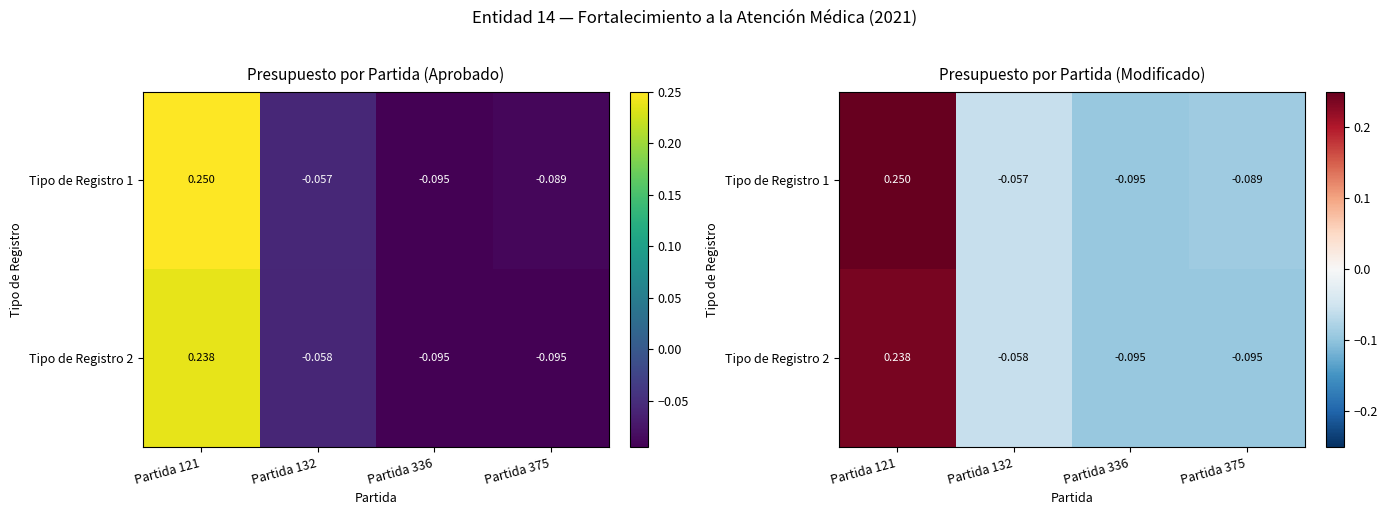

The value of Tipo de Registro 2 at Partida 336 is -0.1. True or false?

True